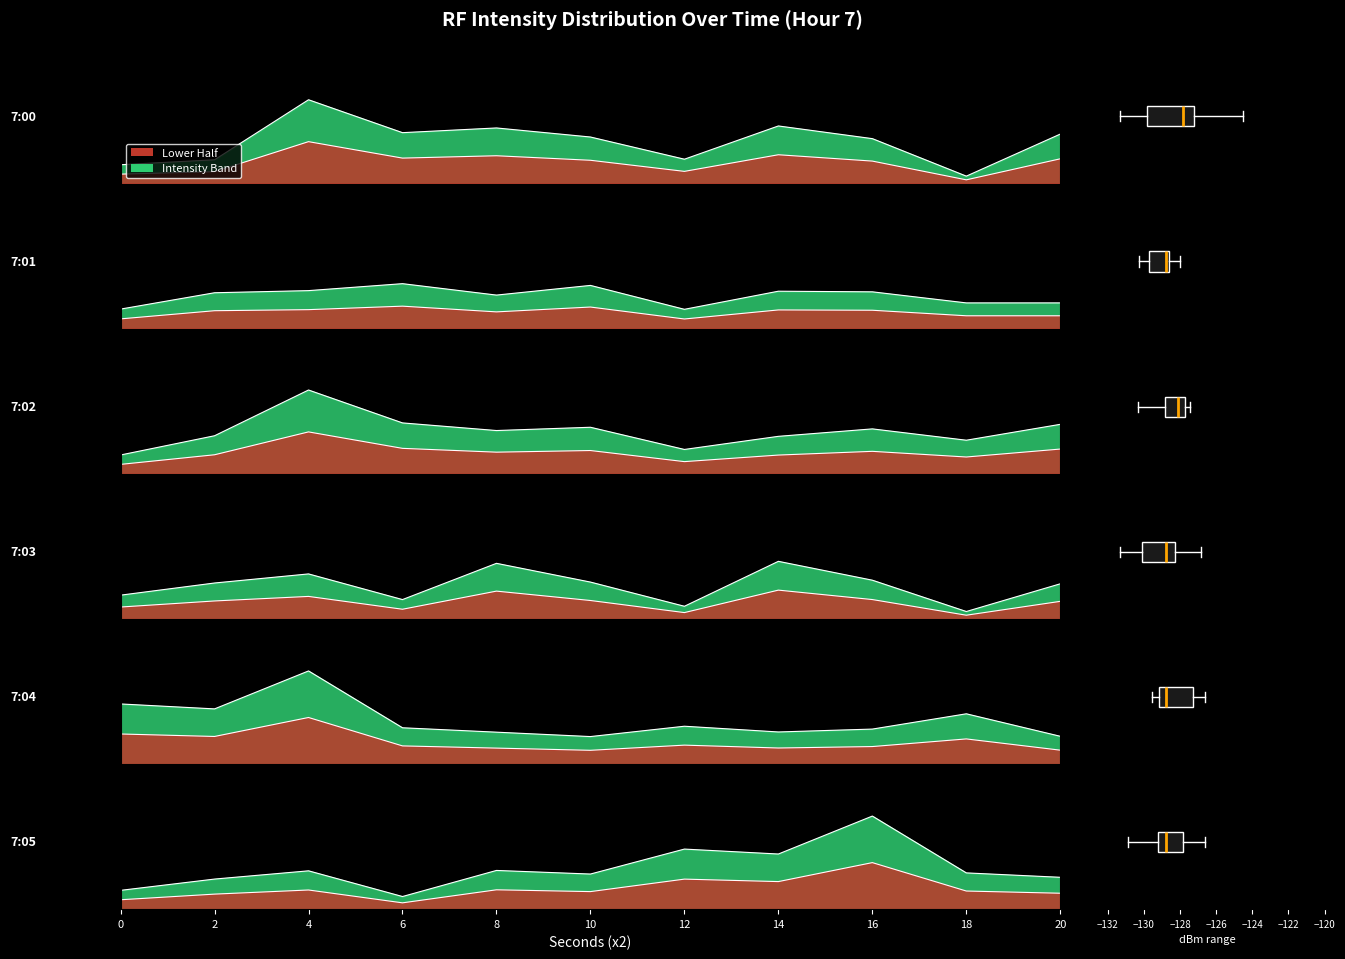

What is the average value of the Intensity (dBm) min1 series?

-129.1